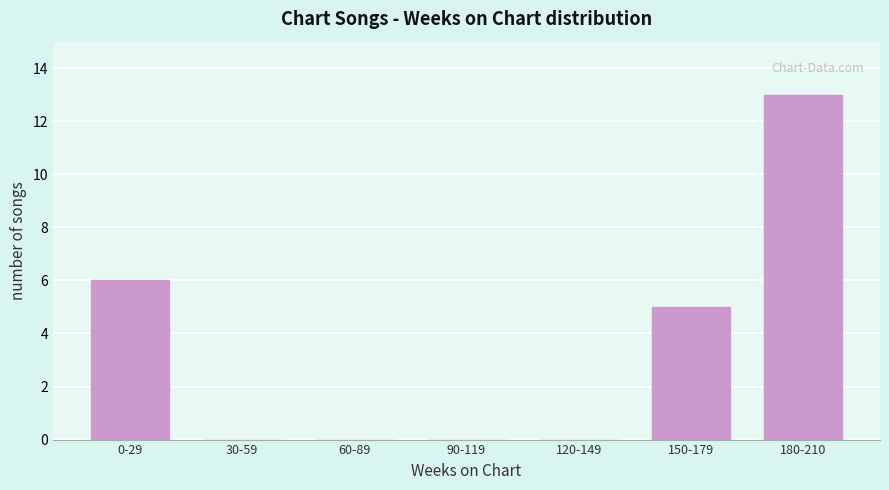

Reading left to right, transcribe all the data shown in this chart.

0-29=6	30-59=0	60-89=0	90-119=0	120-149=0	150-179=5	180-210=13